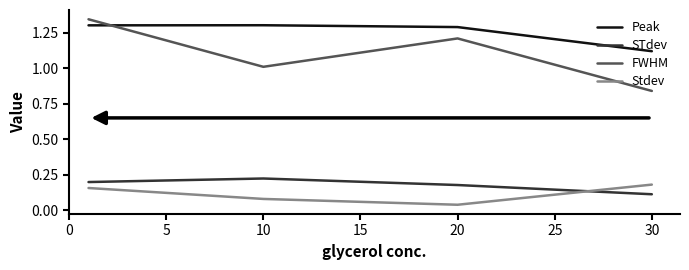

True or false: FWHM has more than 1 interior local peaks.

False